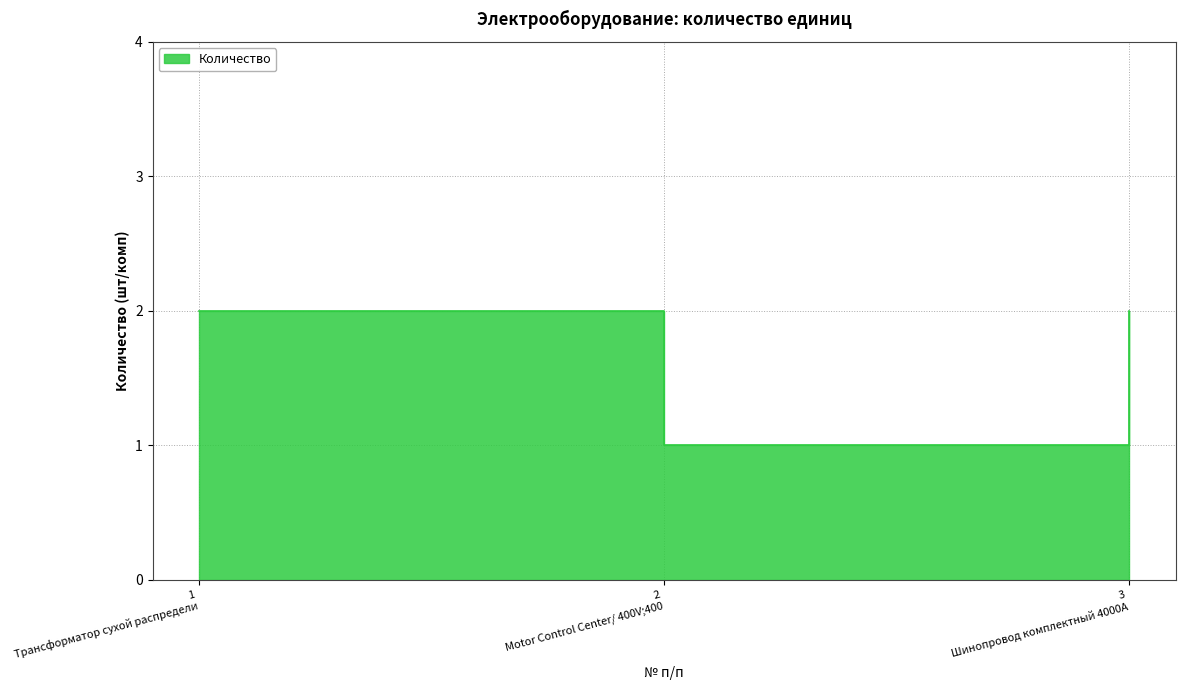

Which label corresponds to the largest value in the chart?

1 Трансформатор сухой распредели